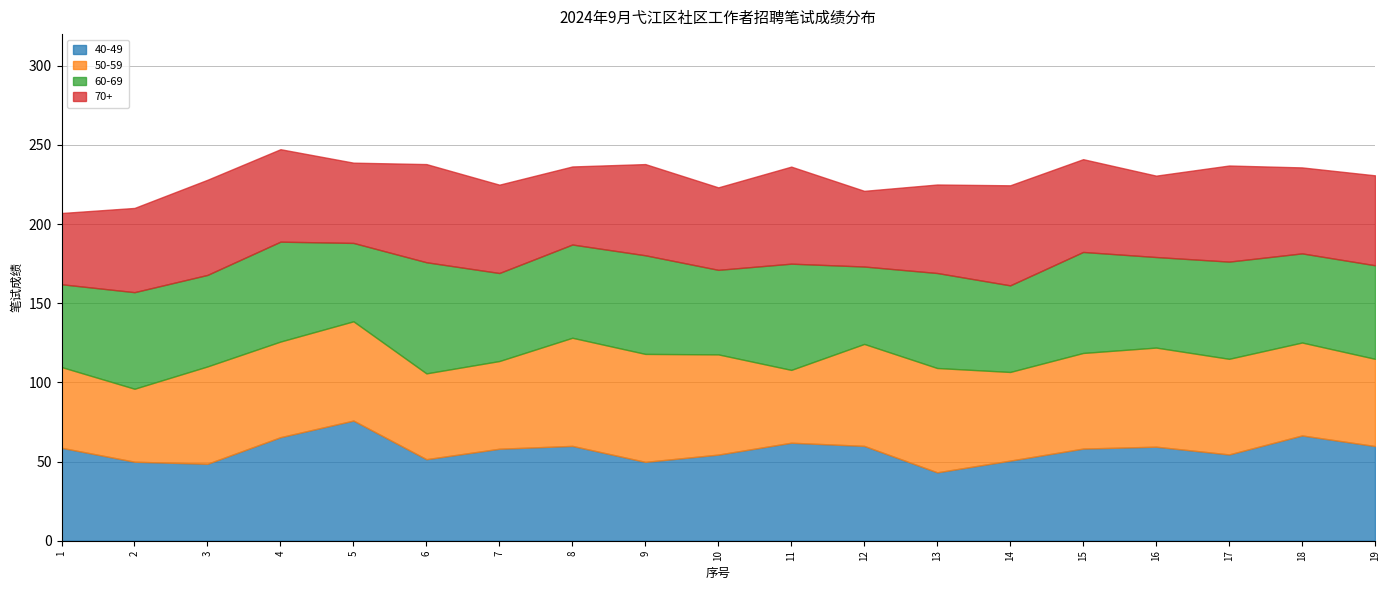

What is the maximum value for 40-49?

75.9